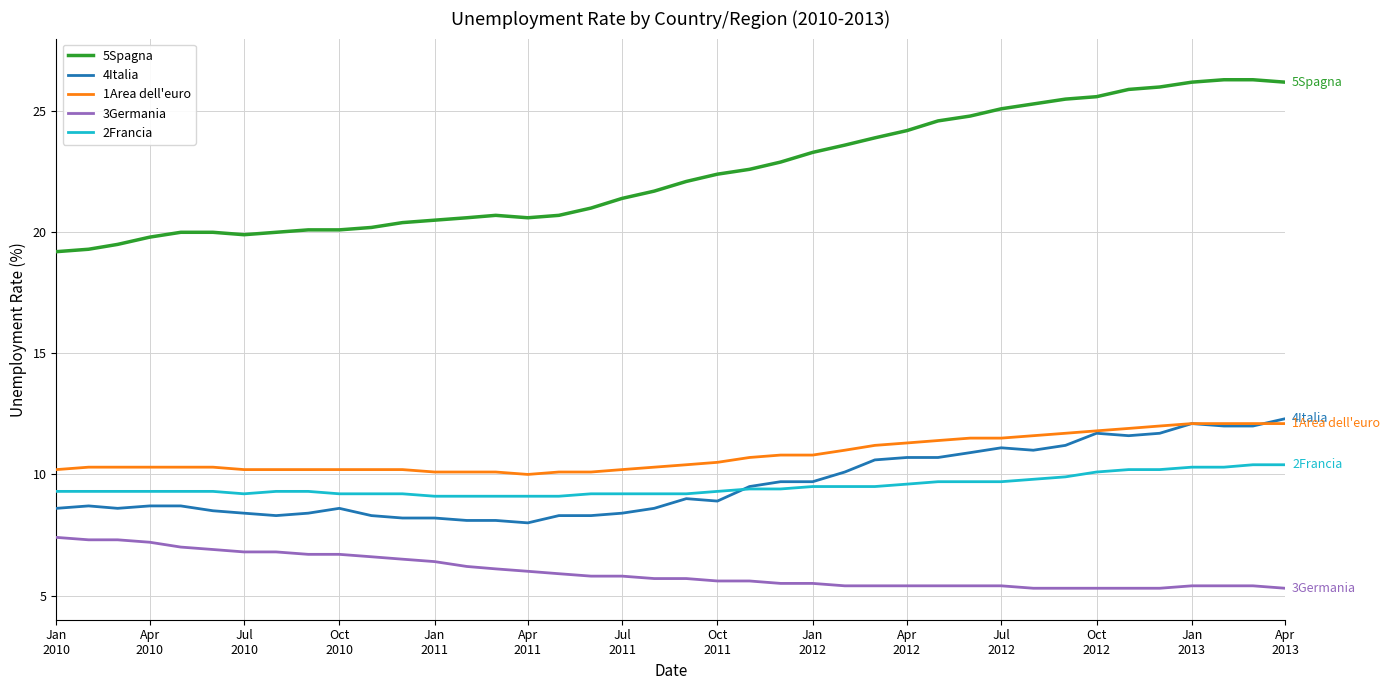

True or false: 3Germania and 2Francia cross at least once.

False